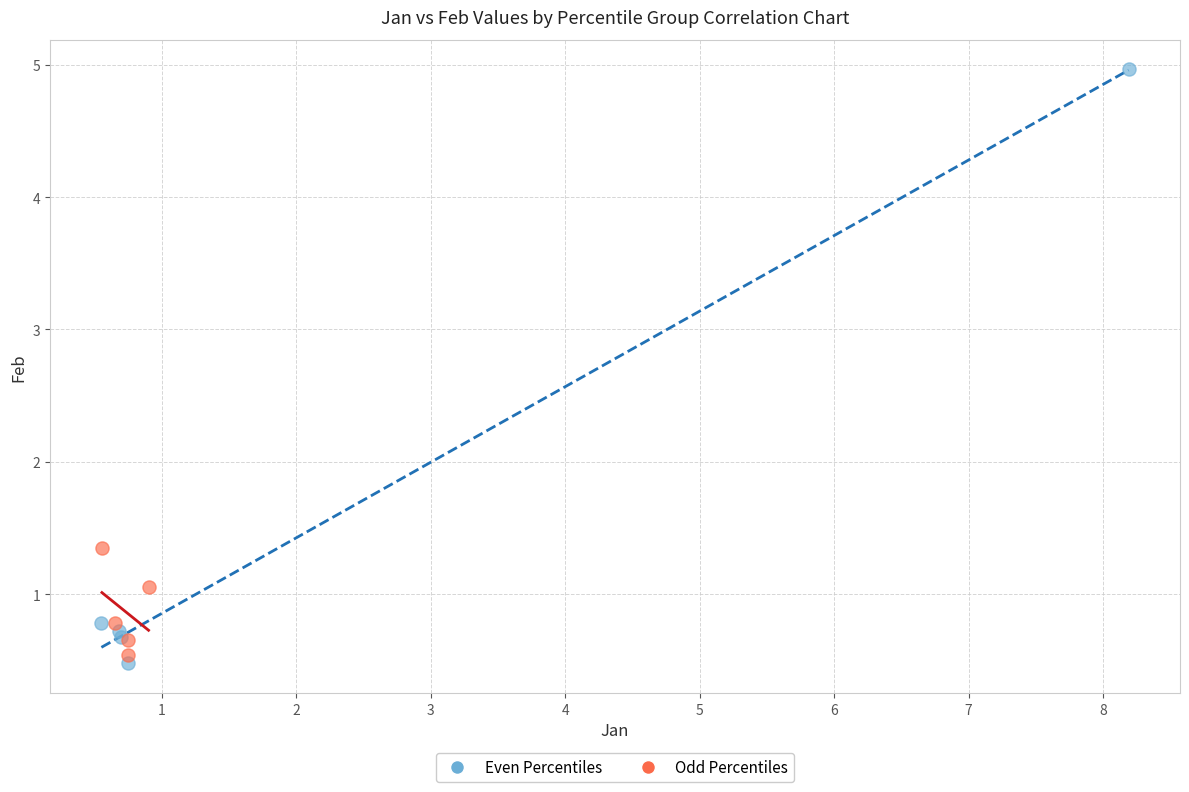

Which series has the widest spread of Y values?

Even Percentiles